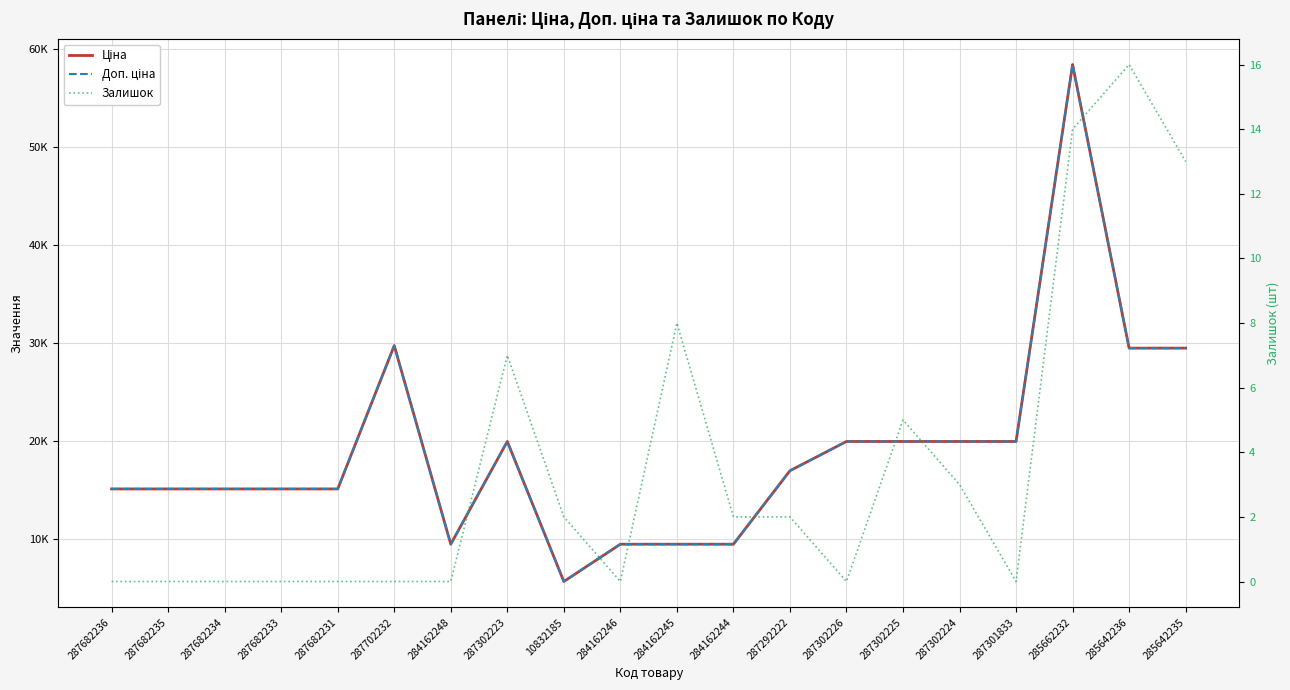

Rank the categories by Залишок value from highest to lowest.

285642236, 285662232, 285642235, 284162245, 287302223, 287302225, 287302224, 10832185, 284162244, 287292222, 287682236, 287682235, 287682234, 287682233, 287682231, 287702232, 284162248, 284162246, 287302226, 287301833